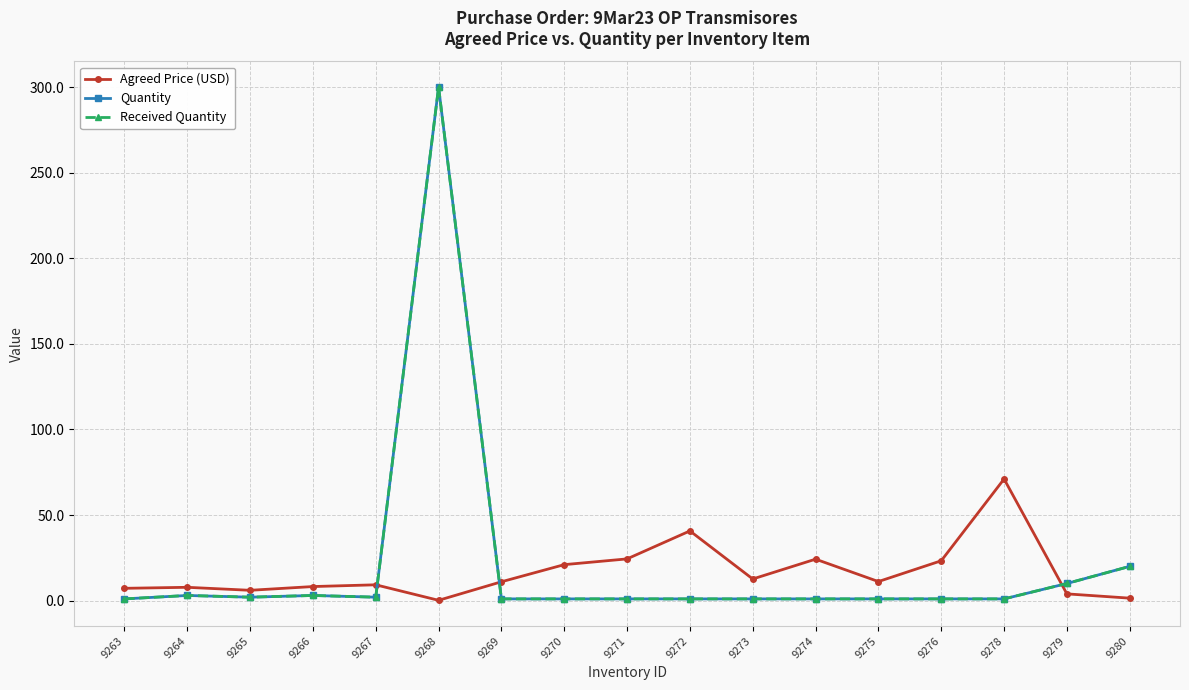

Is this an area chart (filled region under the line)?

No